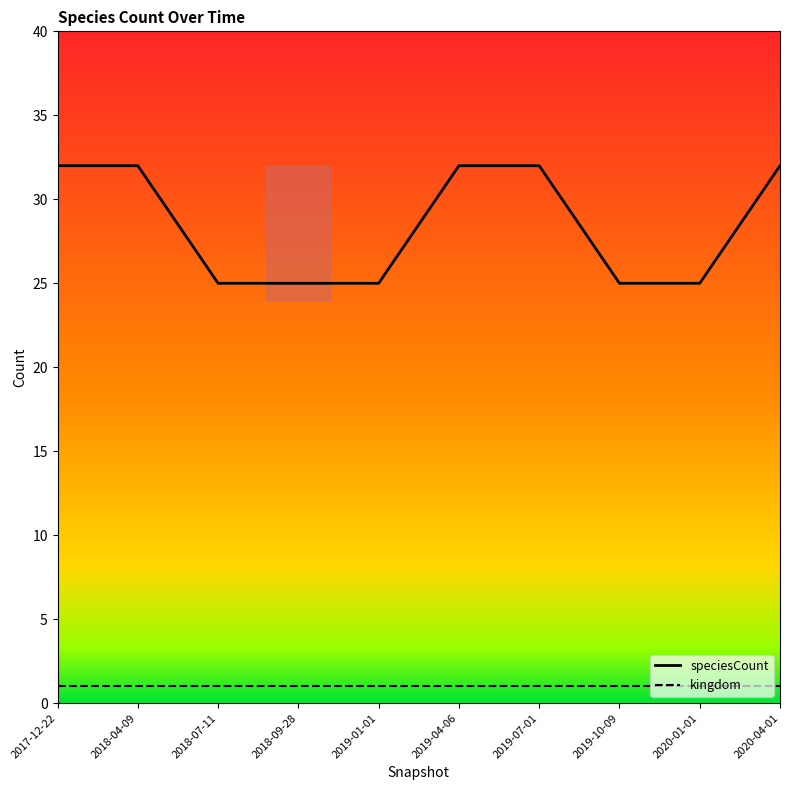

The speciesCount series shows 32 at 2018-04-09. True or false?

True